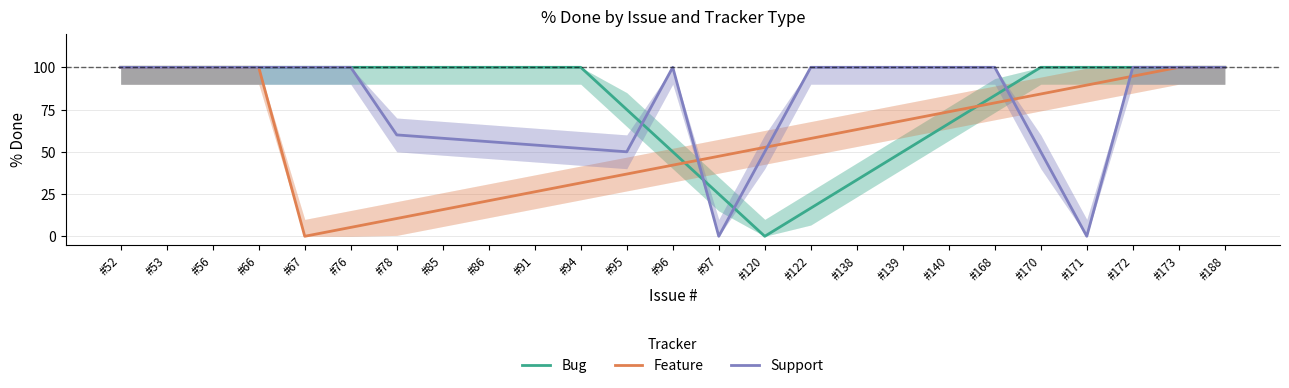

True or false: Bug has more than 1 interior local peaks.

False